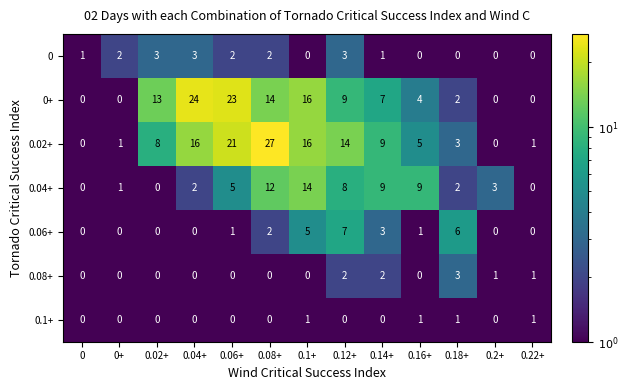

At which category is the sum across all series the highest?

0.08+